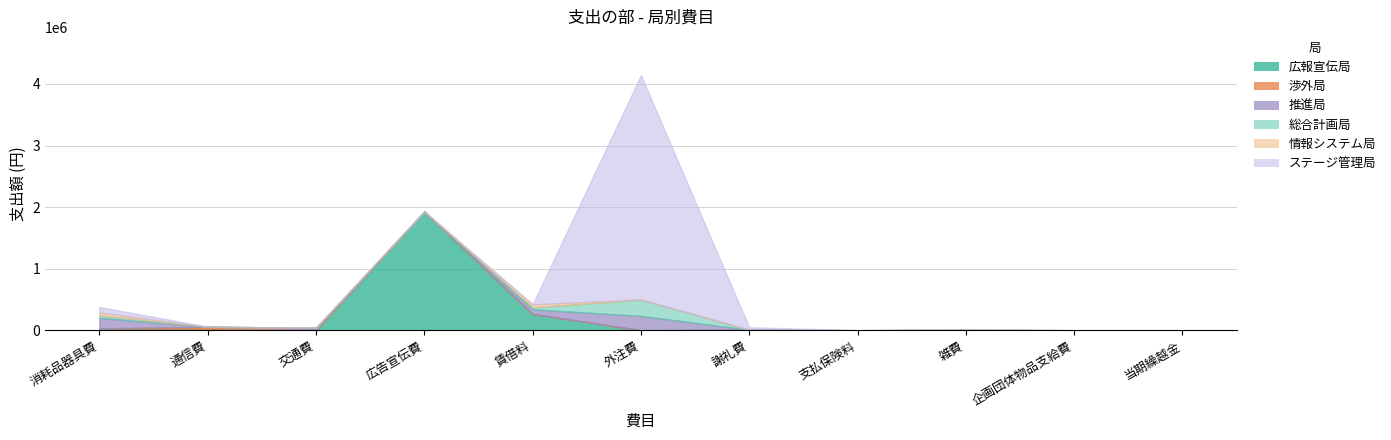

What position from the right is 外注費?

6